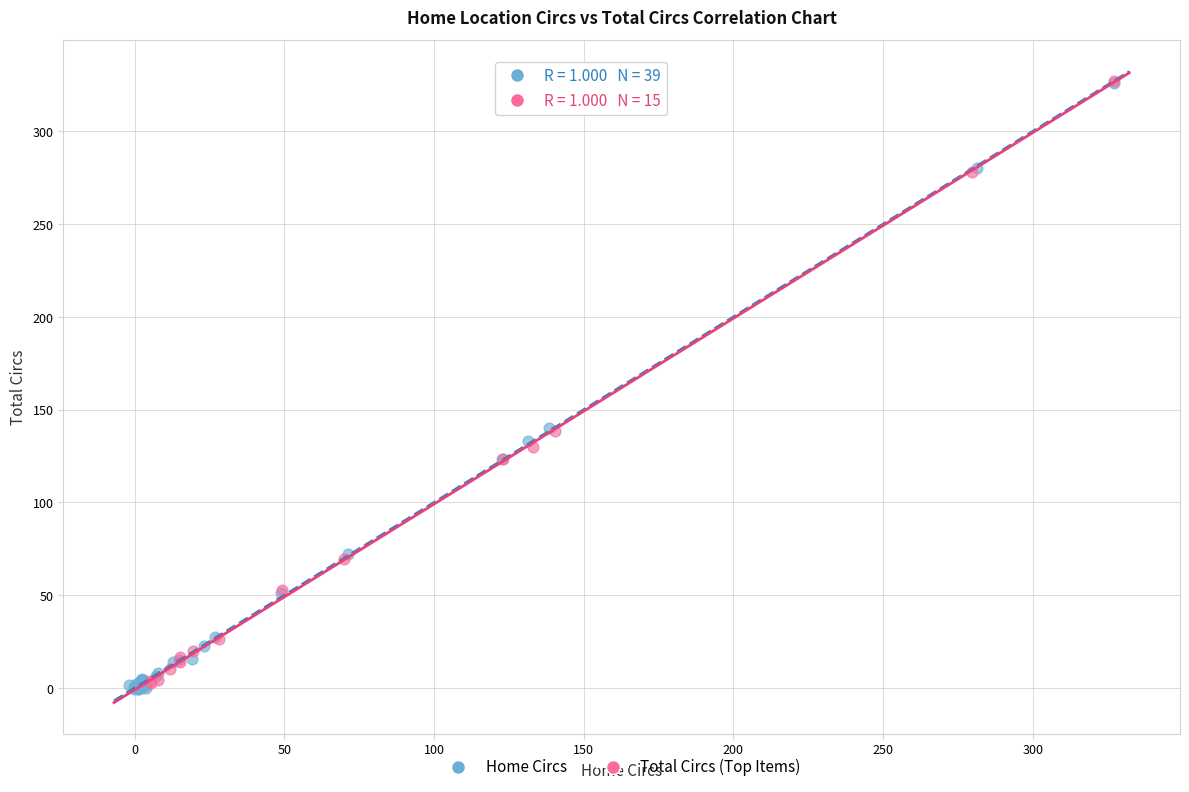

What are all the series names shown in the legend?

Home Circs, Total Circs (Top Items)